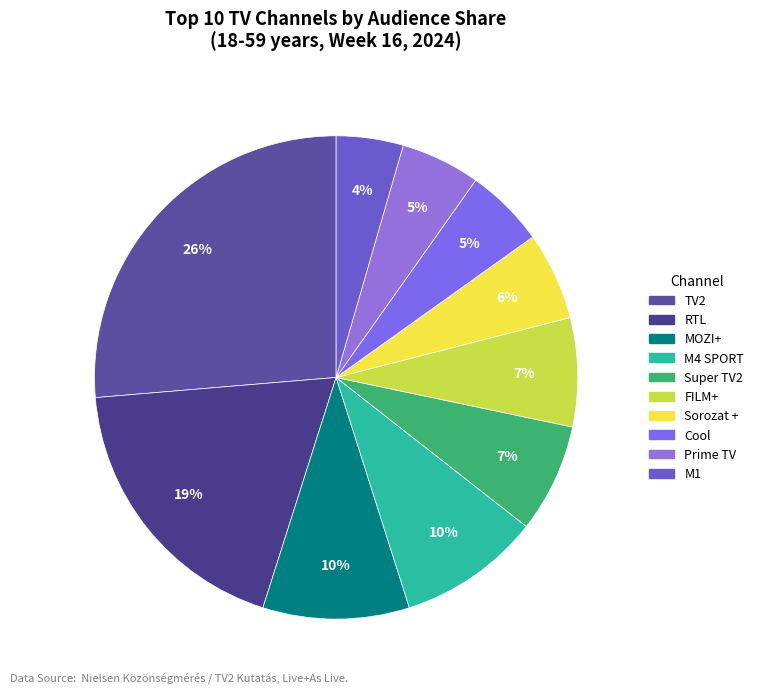

Which has a higher value, MOZI+ or Prime TV?

MOZI+